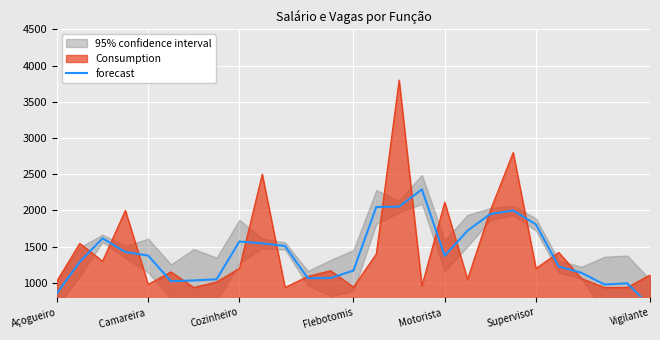

True or false: Consumption has a value of 1342.5 at Camareira .

False